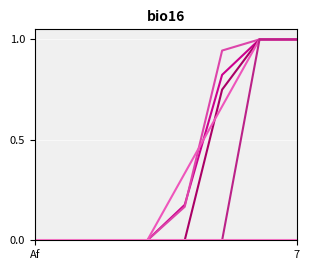

At which category is the sum across all series the highest?

6